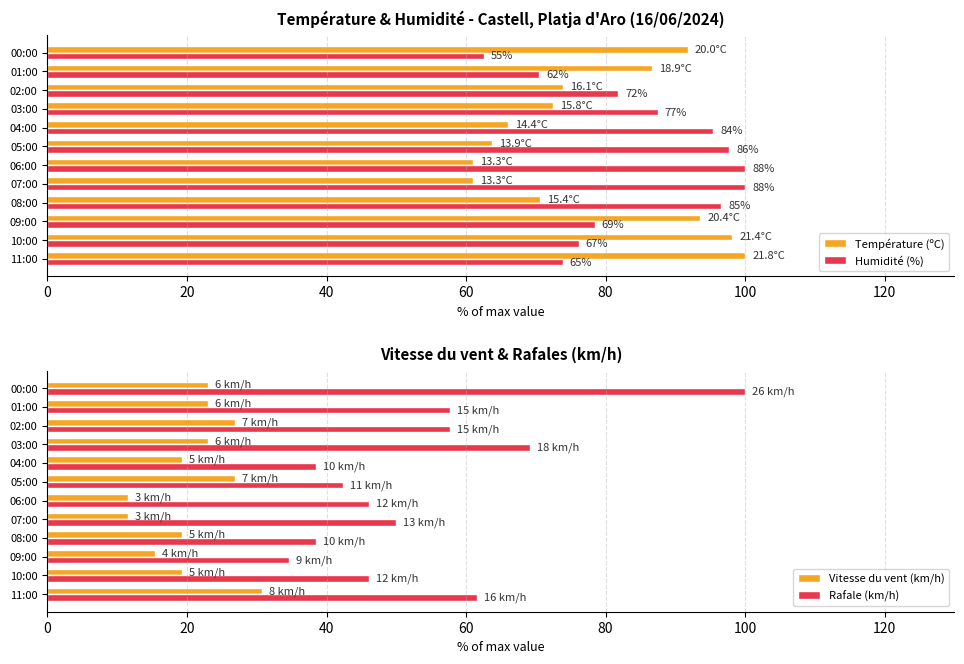

The value of Rafale (km/h) at 08:00 is 24.2. True or false?

False